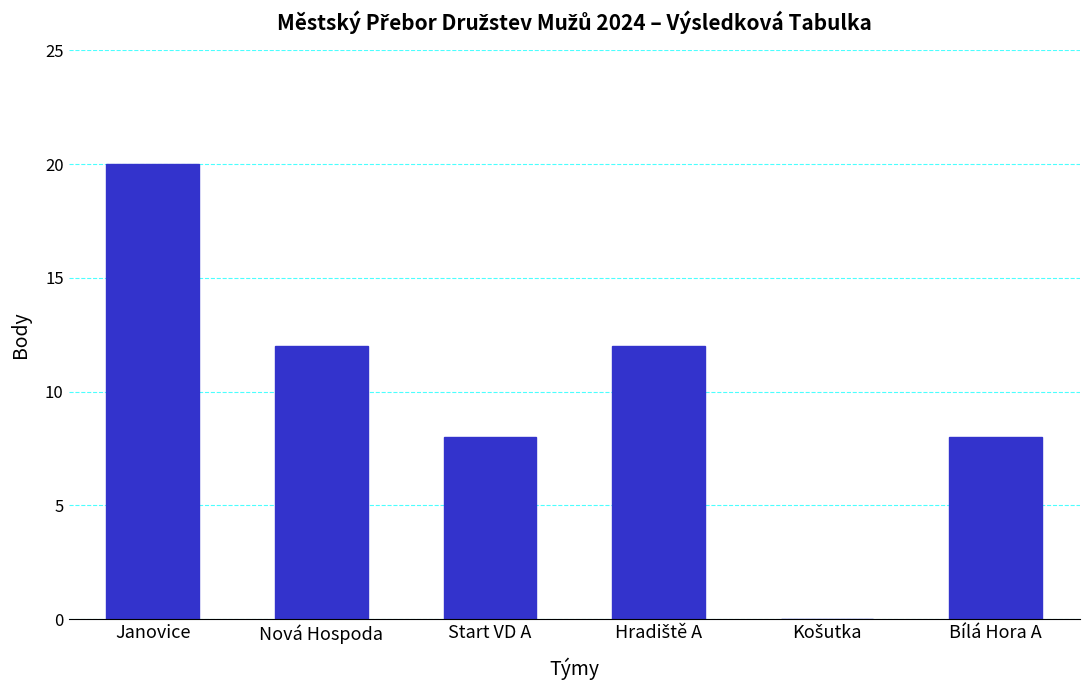

Approximately how many times larger is the value at Janovice compared to Nová Hospoda?

1.7